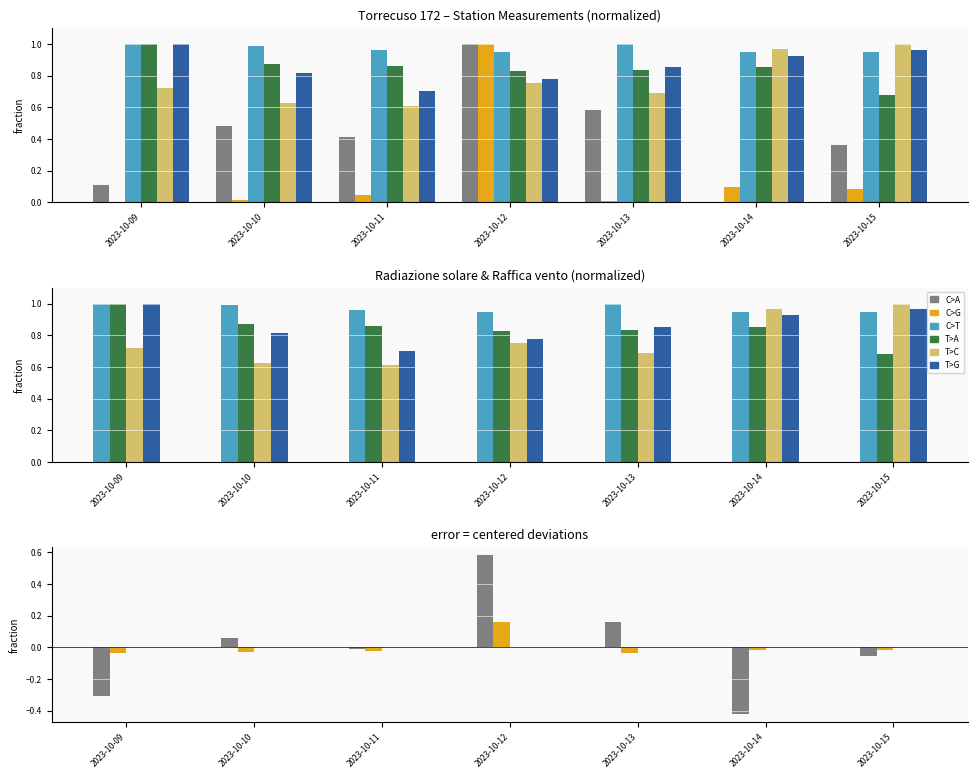

How many data points does each series have?

7